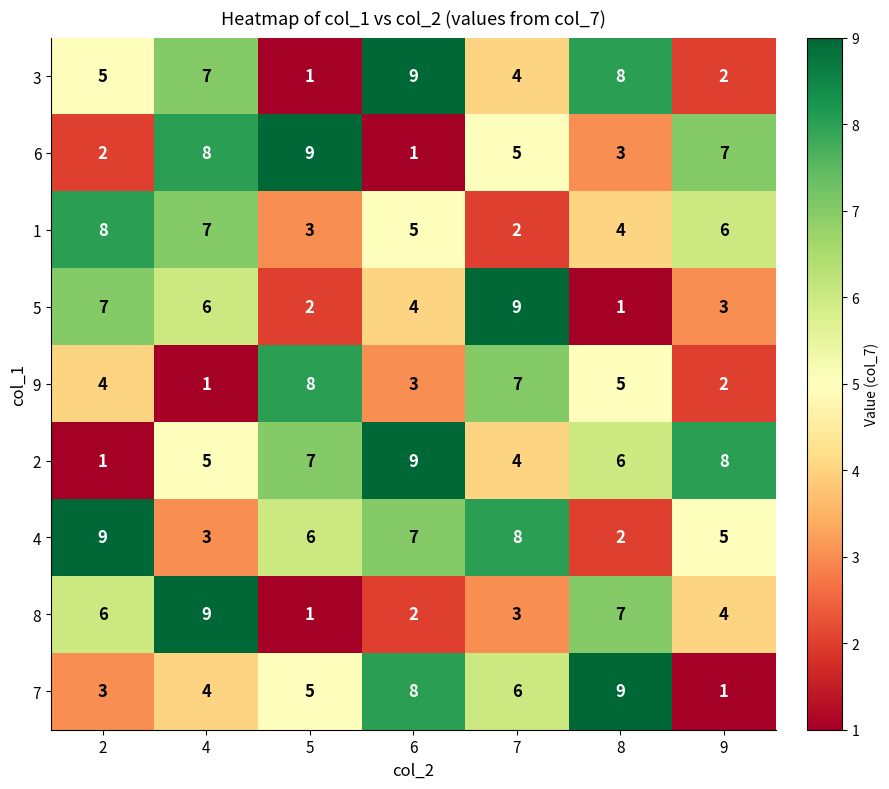

The value of 4 at 9 is 5. True or false?

True